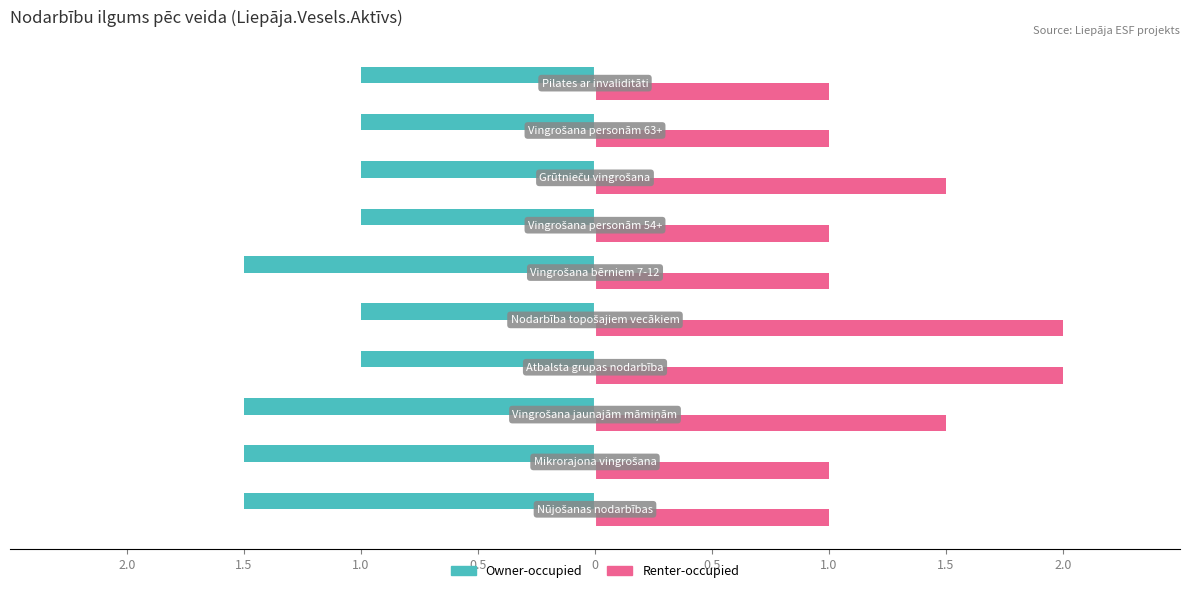

What are all the series names shown in the legend?

Owner-occupied, Renter-occupied